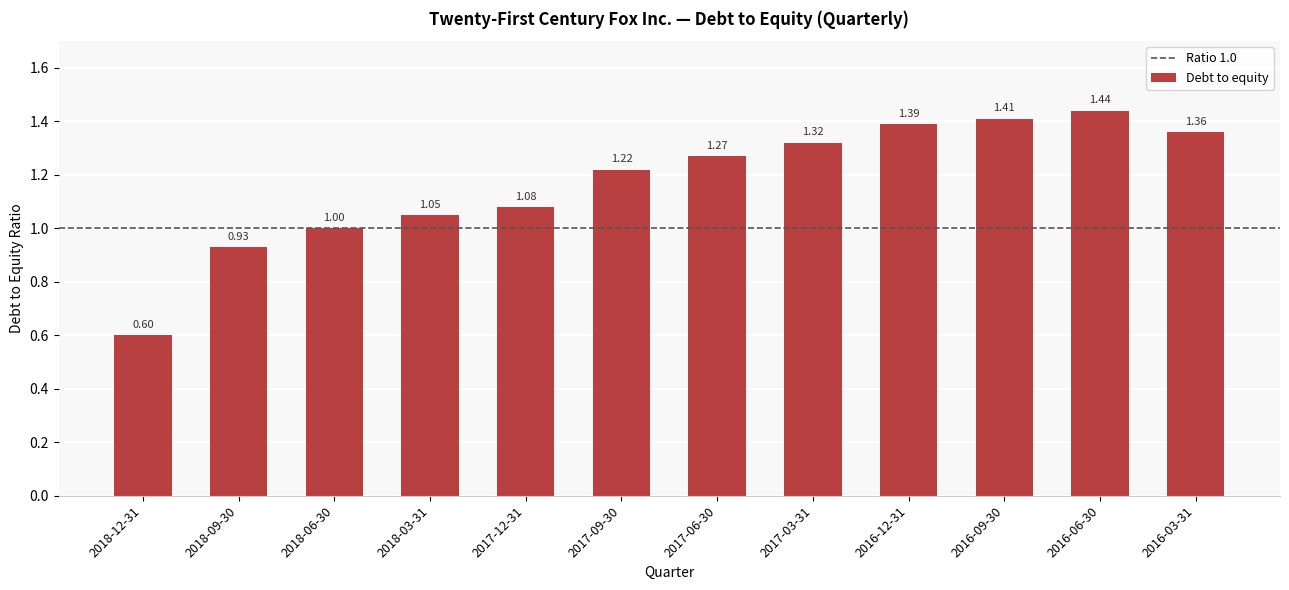

Which label corresponds to the smallest value in the chart?

2018-12-31